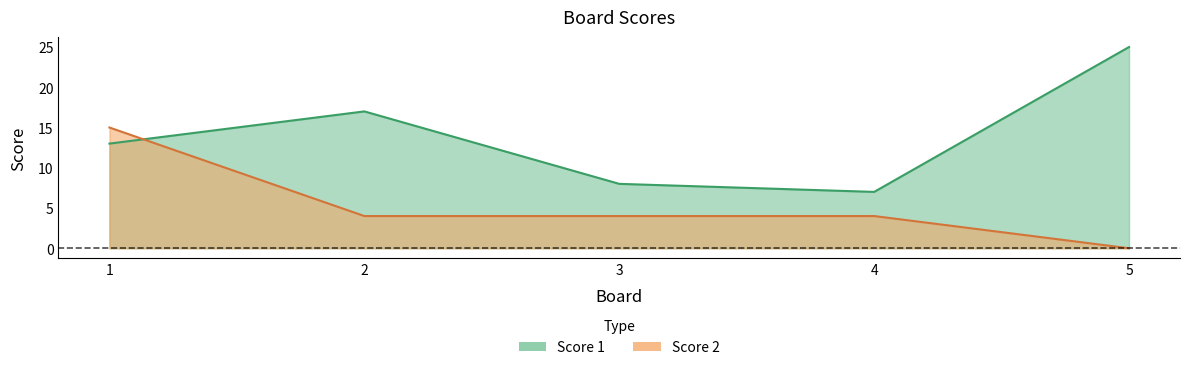

How many intersections are there between Score 1 and Score 2?

1